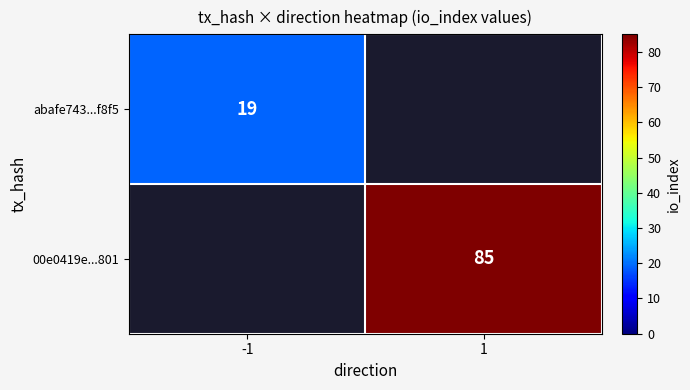

The 00e0419e...801 series shows 85 at 1. True or false?

True